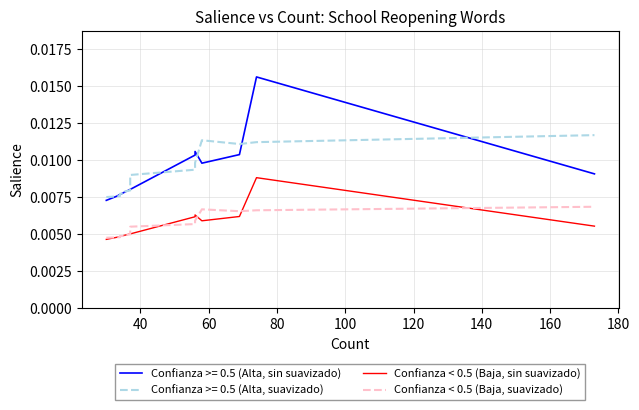

Is this an area chart (filled region under the line)?

No